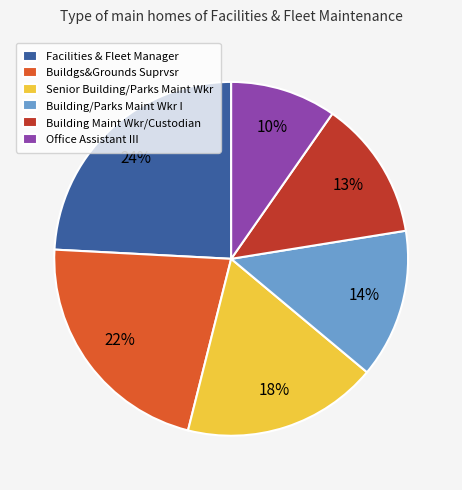

The Building/Parks Maint Wkr I slice represents 14% of the pie. True or false?

True